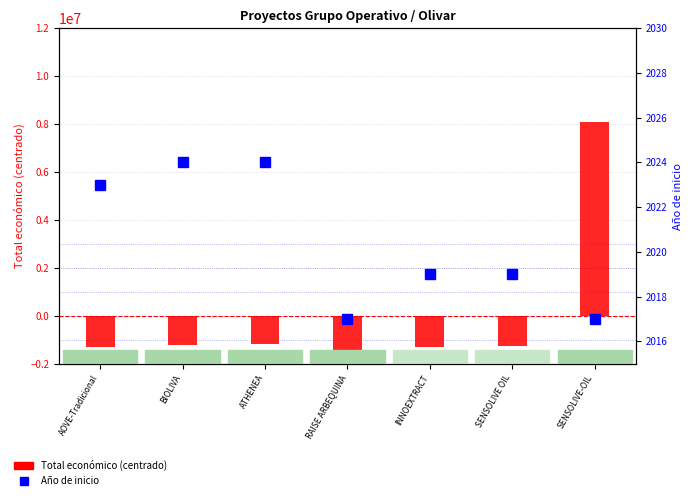

At which category is the sum across all series the highest?

SENSOLIVE-OIL